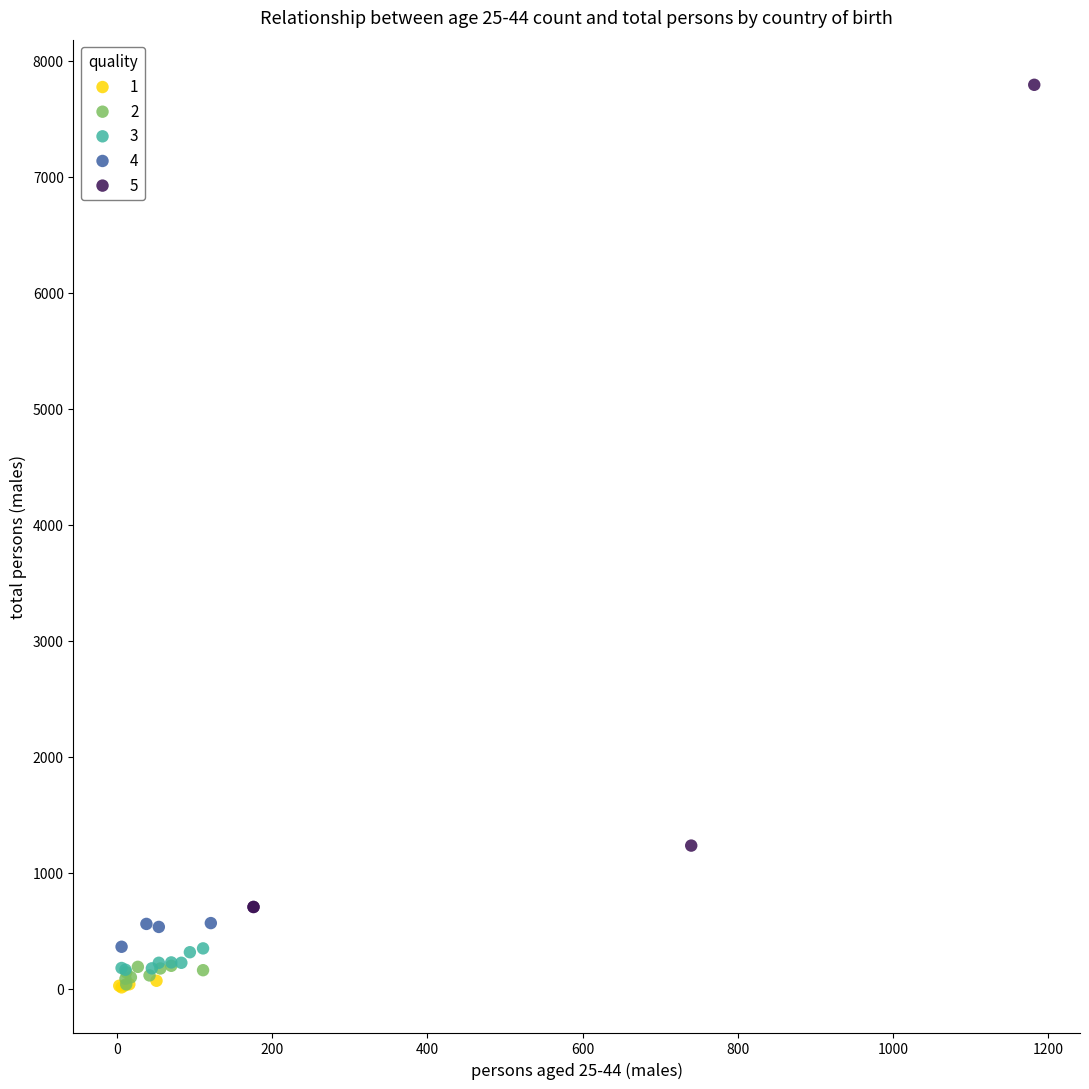

Which series has the largest Y range (max minus min)?

5